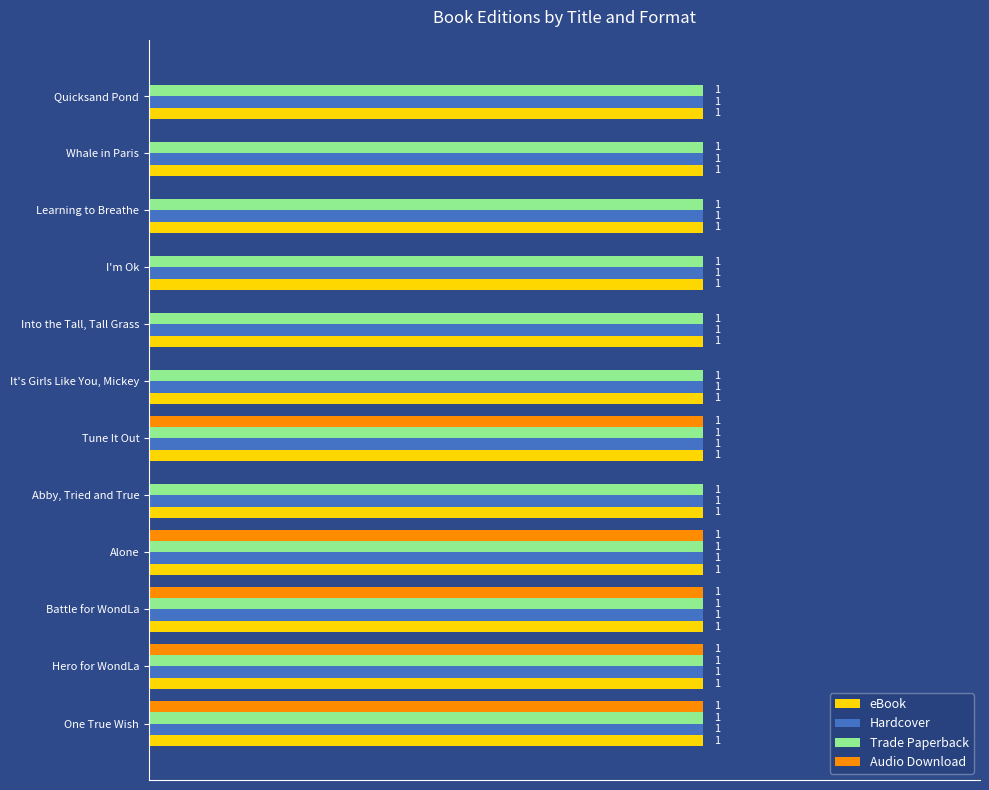

Is the value of eBook at Abby, Tried and True greater than the value of Audio Download at Learning to Breathe?

Yes